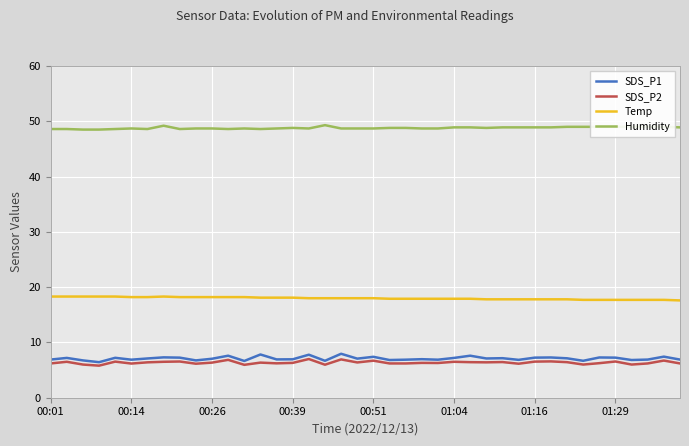

What is the minimum value shown in the chart?

5.8